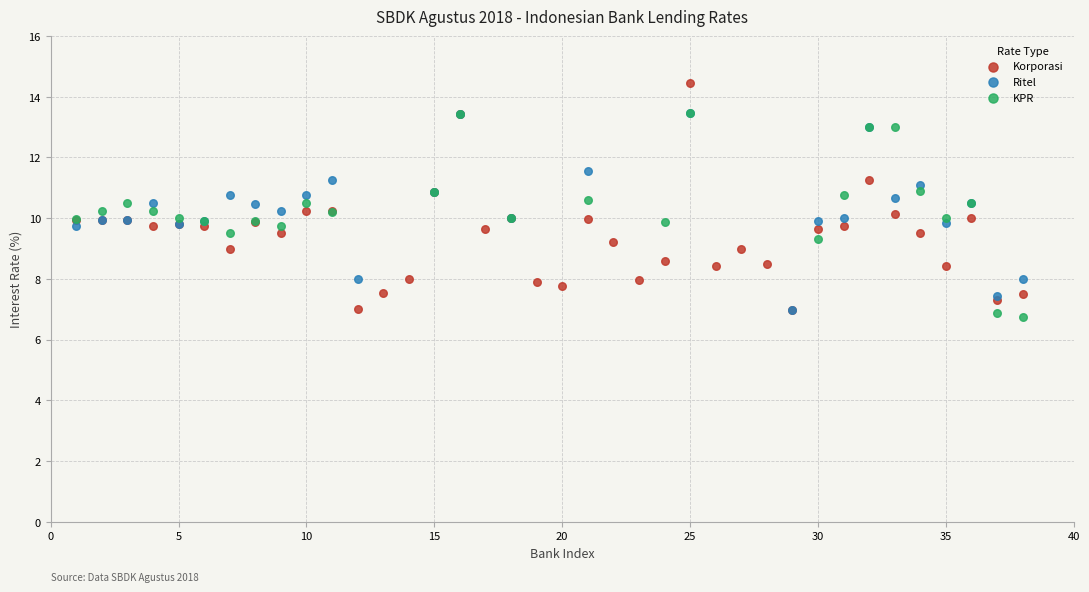

Which series has the largest Y range (max minus min)?

Korporasi